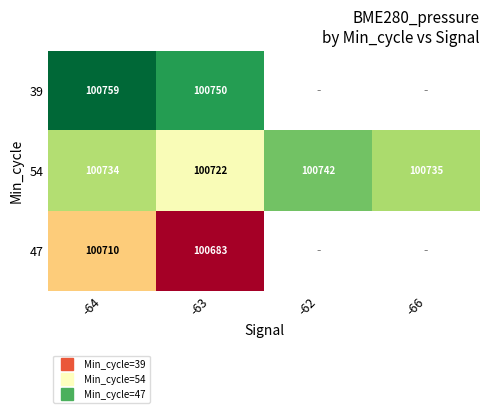

At which category does the chart reach its minimum across all series?

-63